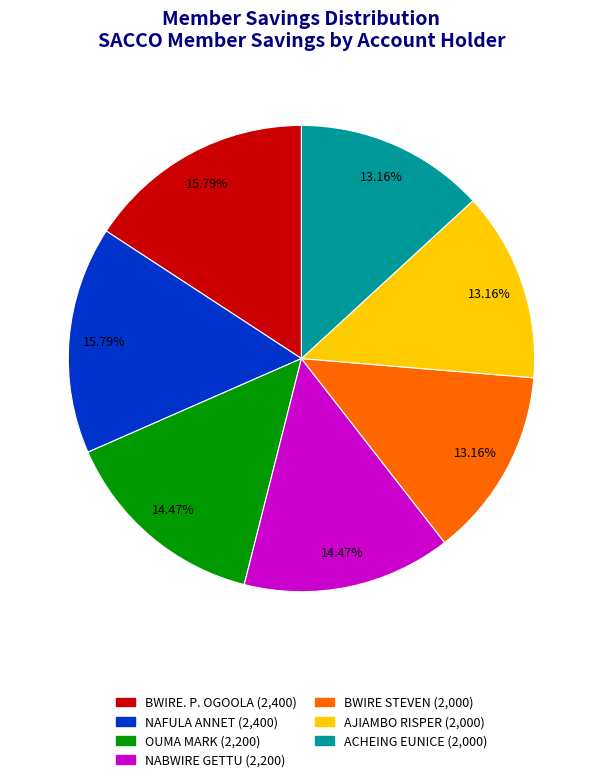

Does NAFULA ANNET represent more than half of the total?

No